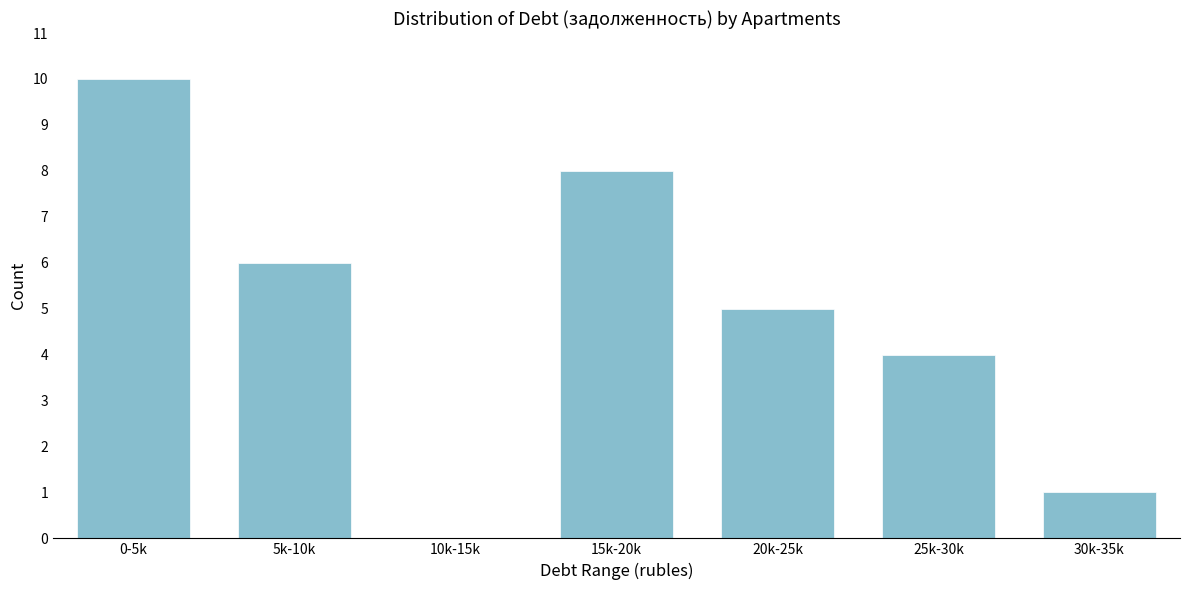

Reading right to left, list all the values displayed in this chart.

30k-35k=1	25k-30k=4	20k-25k=5	15k-20k=8	10k-15k=0	5k-10k=6	0-5k=10